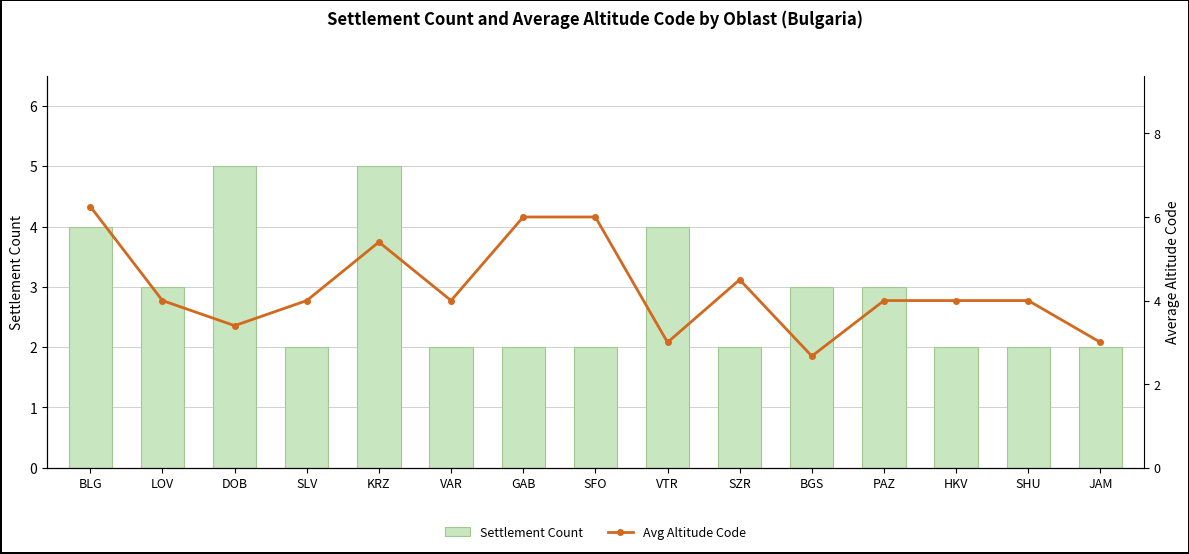

Is it true that Settlement Count equals 3.0 at LOV?

True